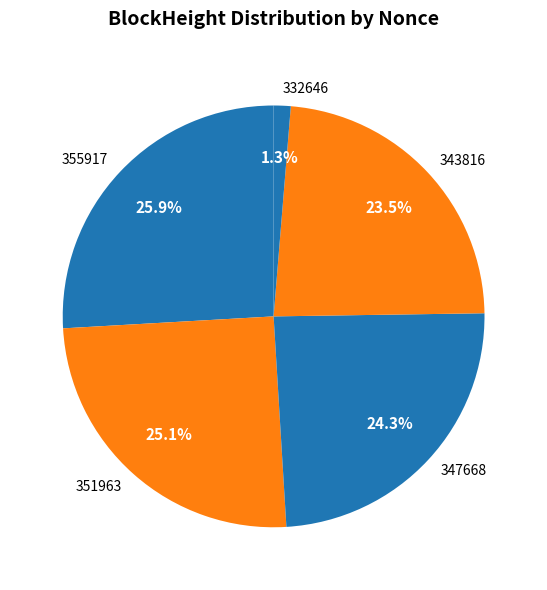

Between 343816 and 355917, which is larger?

355917